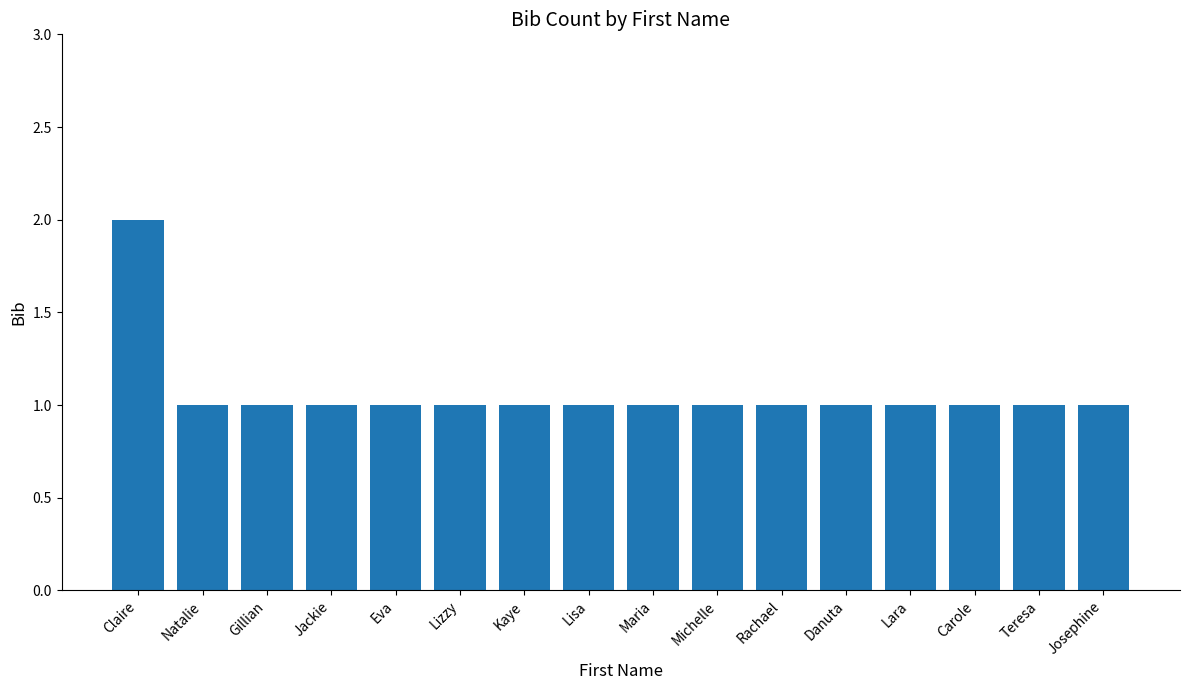

Approximately how many times larger is the value at Maria compared to Claire?

0.5